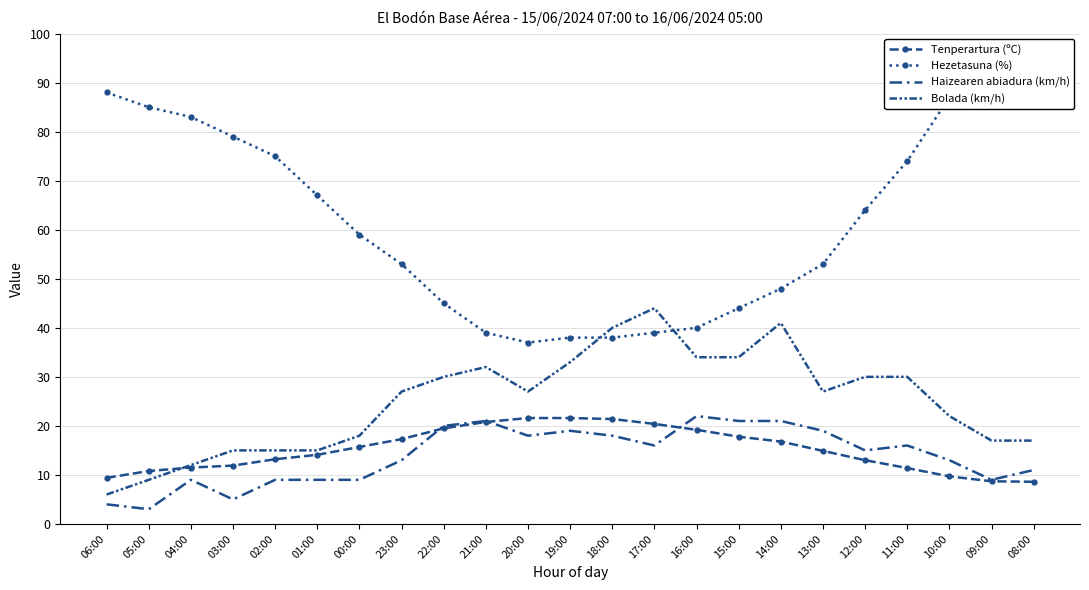

The value of Bolada (km/h) at 19:00 is 49.5. True or false?

False